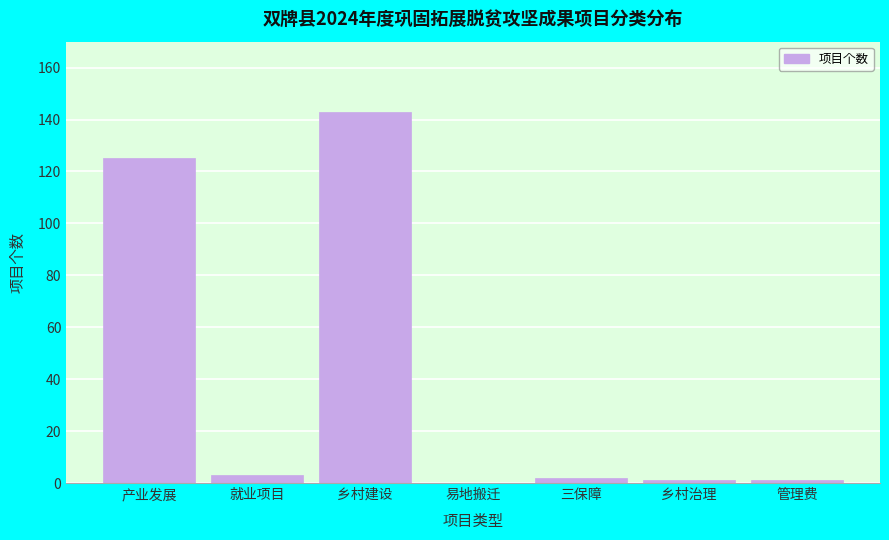

Reading left to right, list all the values displayed in this chart.

产业发展=125	就业项目=3	乡村建设=143	易地搬迁=0	三保障=2	乡村治理=1	管理费=1